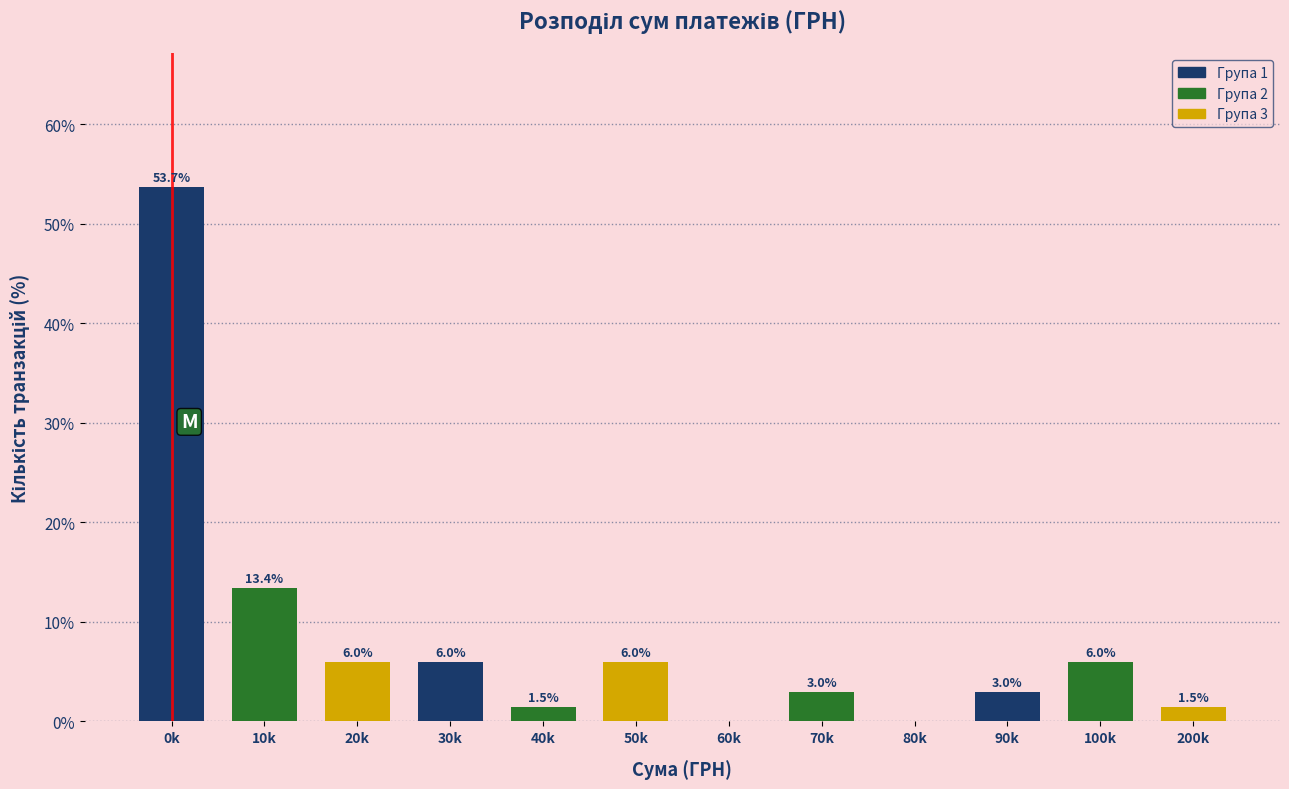

Reading left to right, list all the values displayed in this chart.

0k=53.7	10k=13.4	20k=6.0	30k=6.0	40k=1.5	50k=6.0	60k=0.0	70k=3.0	80k=0.0	90k=3.0	100k=6.0	200k=1.5